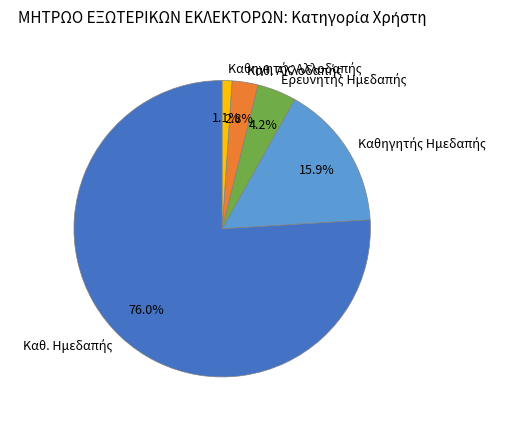

How many slices are in this pie chart?

5